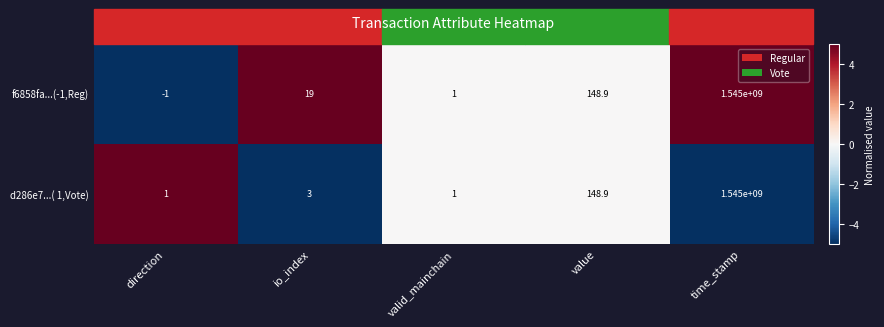

What is the sum of all f6858fa...(-1,Reg) values?

1545000167.9